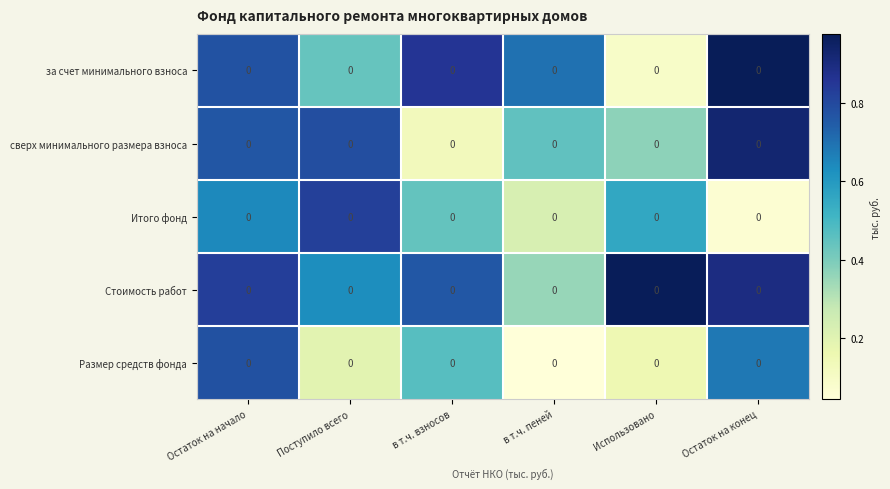

What is the difference between the highest and lowest values at Поступило всего?

0.6